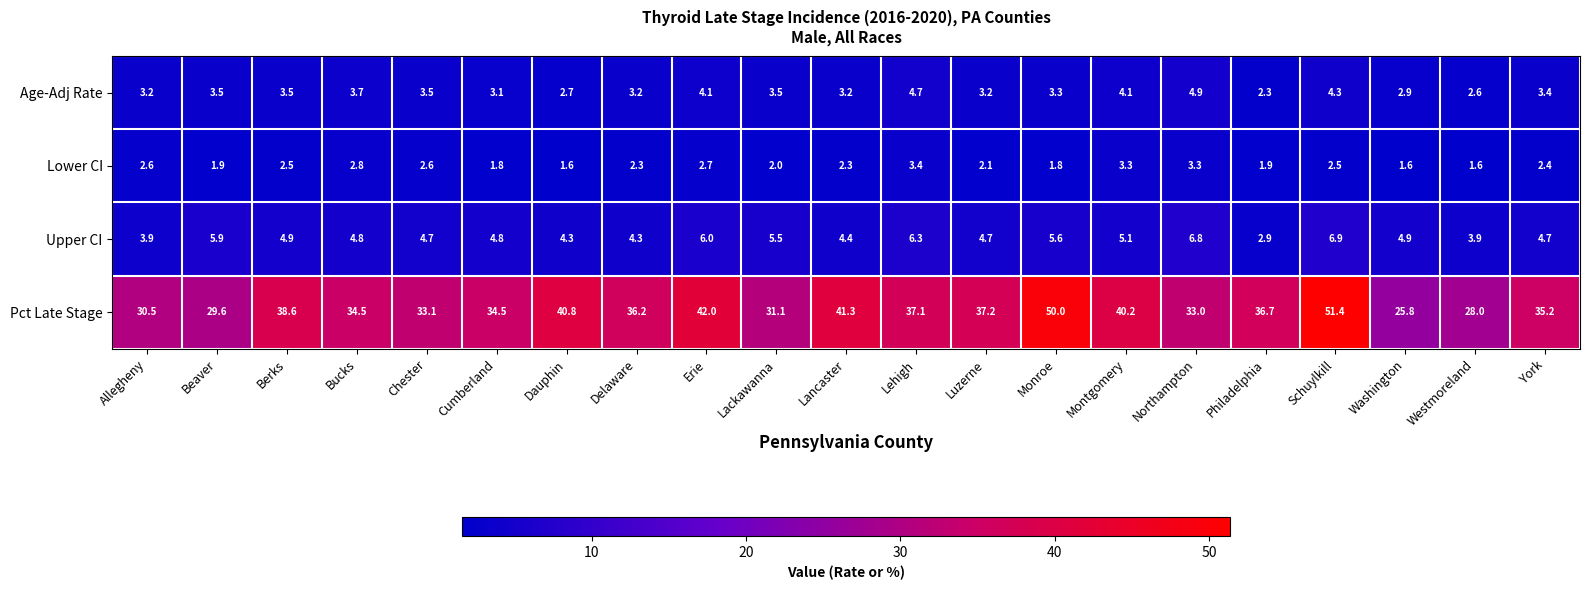

At which category is the sum across all series the highest?

Schuylkill